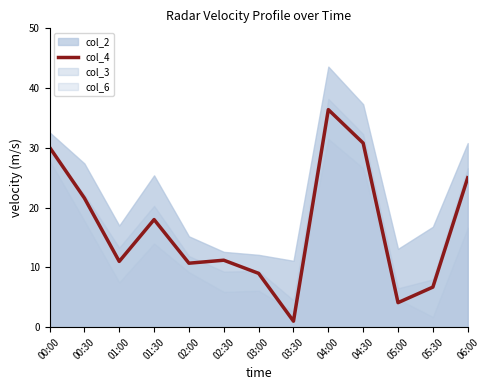

How many interior local valleys (lower than both neighbors) does the data have?

4